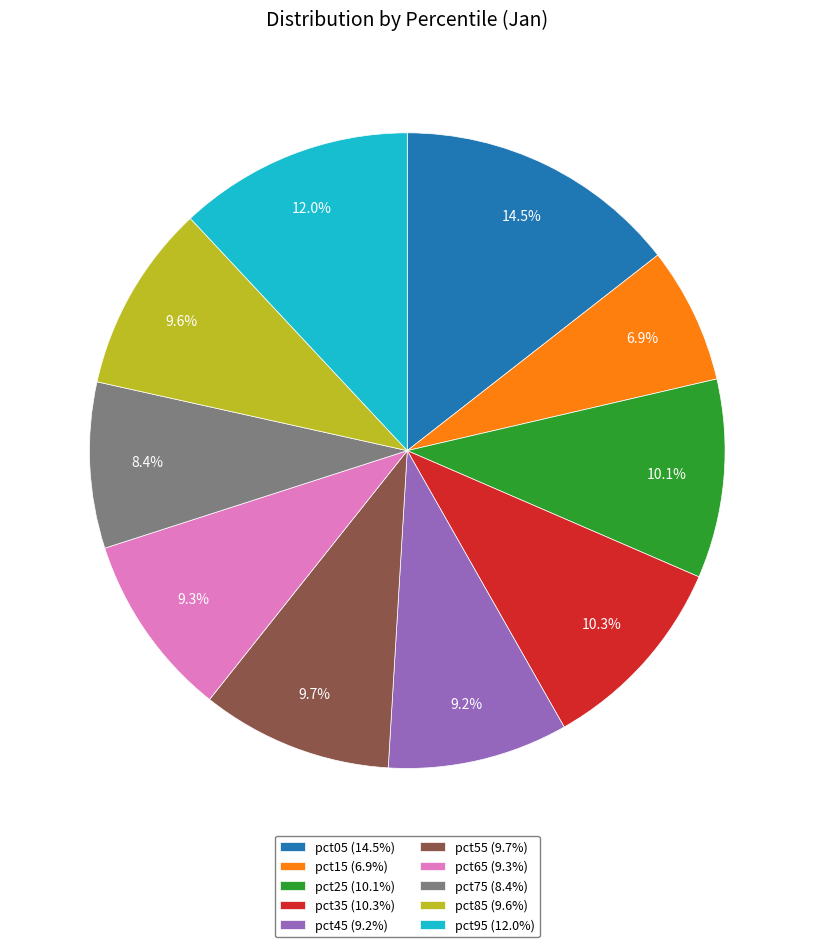

Between pct65 and pct15, which is larger?

pct65